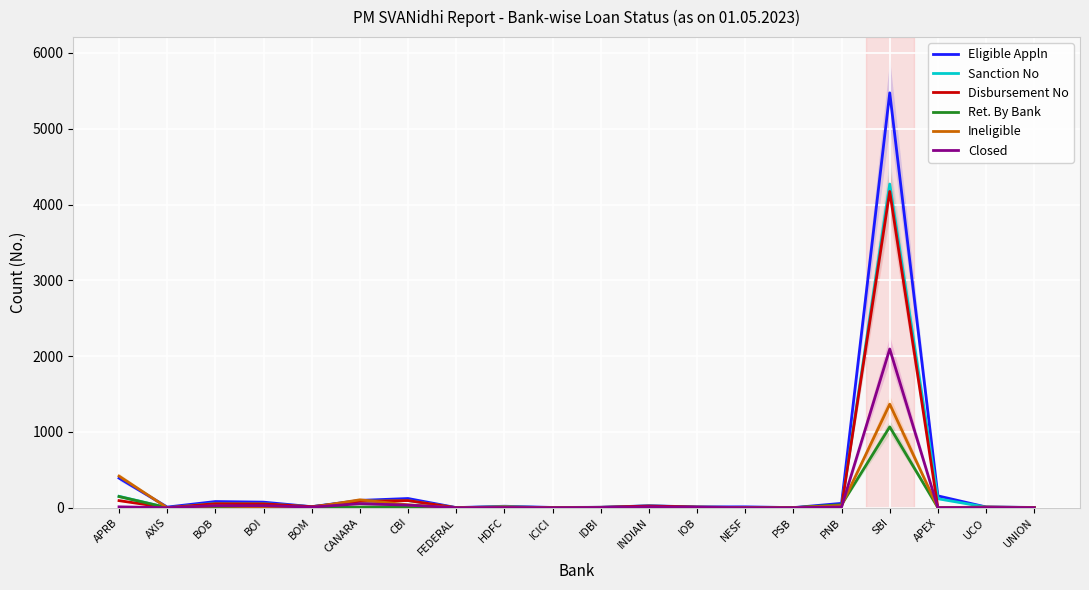

Rank the categories by Eligible Appln value from highest to lowest.

SBI, APRB, APEX, CBI, CANARA, BOB, BOI, PNB, INDIAN, HDFC, BOM, NESF, IOB, UCO, AXIS, IDBI, ICICI, UNION, FEDERAL, PSB